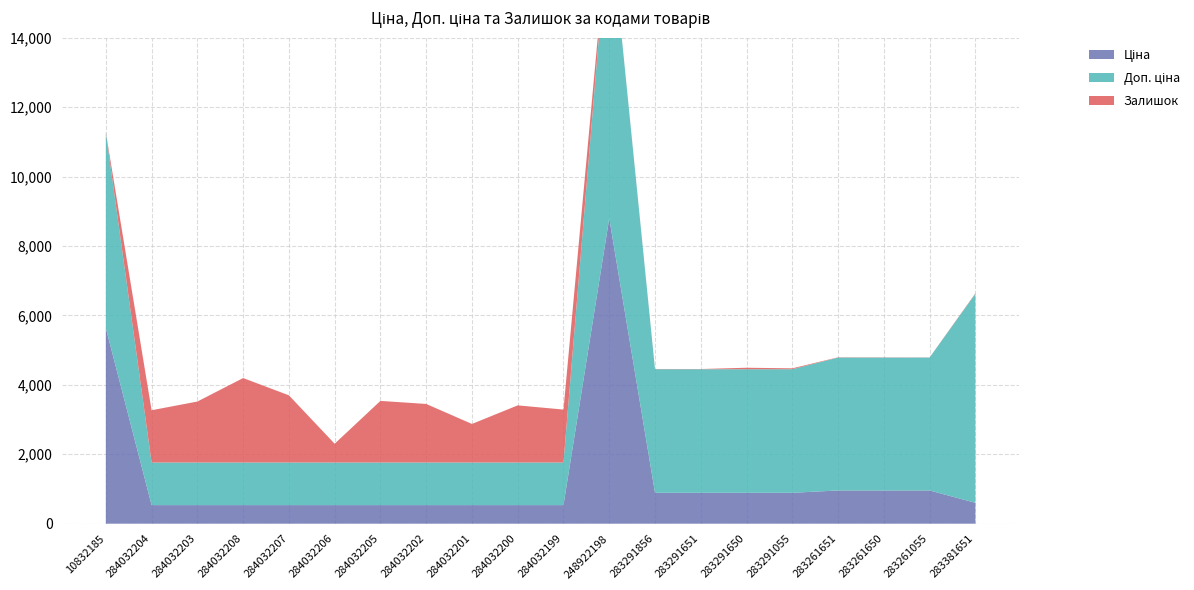

Reading left to right, list all the values displayed in this chart.

Ціна: 10832185=5636.0	284032204=535.4	284032203=535.4	284032208=535.4	284032207=535.4	284032206=535.4	284032205=535.4	284032202=535.4	284032201=535.4	284032200=535.4	284032199=535.4	248922198=8797.6	283291856=889.9	283291651=889.9	283291650=889.9	283291055=889.9	283261651=957.1	283261650=957.1	283261055=957.1	283381651=602.1
Доп. ціна: 10832185=5636.0	284032204=1227.2	284032203=1227.2	284032208=1227.2	284032207=1227.2	284032206=1227.2	284032205=1227.2	284032202=1227.2	284032201=1227.2	284032200=1227.2	284032199=1227.2	248922198=8797.6	283291856=3559.7	283291651=3559.7	283291650=3559.7	283291055=3559.7	283261651=3828.4	283261650=3828.4	283261055=3828.4	283381651=6020.8
Залишок: 10832185=1.0	284032204=1506.0	284032203=1756.0	284032208=2433.0	284032207=1936.0	284032206=541.0	284032205=1775.0	284032202=1687.0	284032201=1111.0	284032200=1646.0	284032199=1525.0	248922198=11.0	283291856=7.0	283291651=6.0	283291650=43.0	283291055=26.0	283261651=8.0	283261650=6.0	283261055=4.0	283381651=13.0